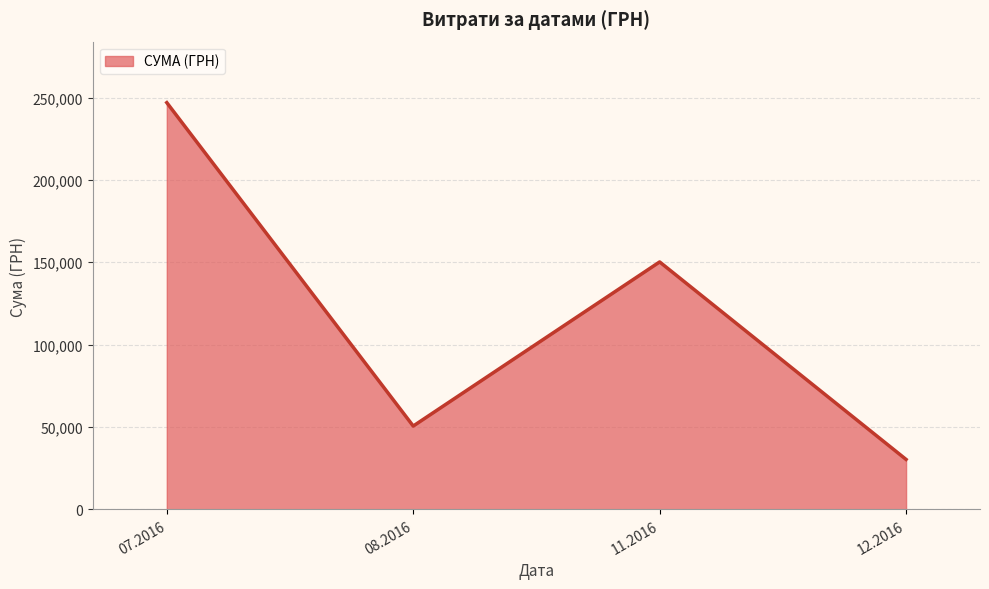

Does the chart display data point markers on the line(s)?

No